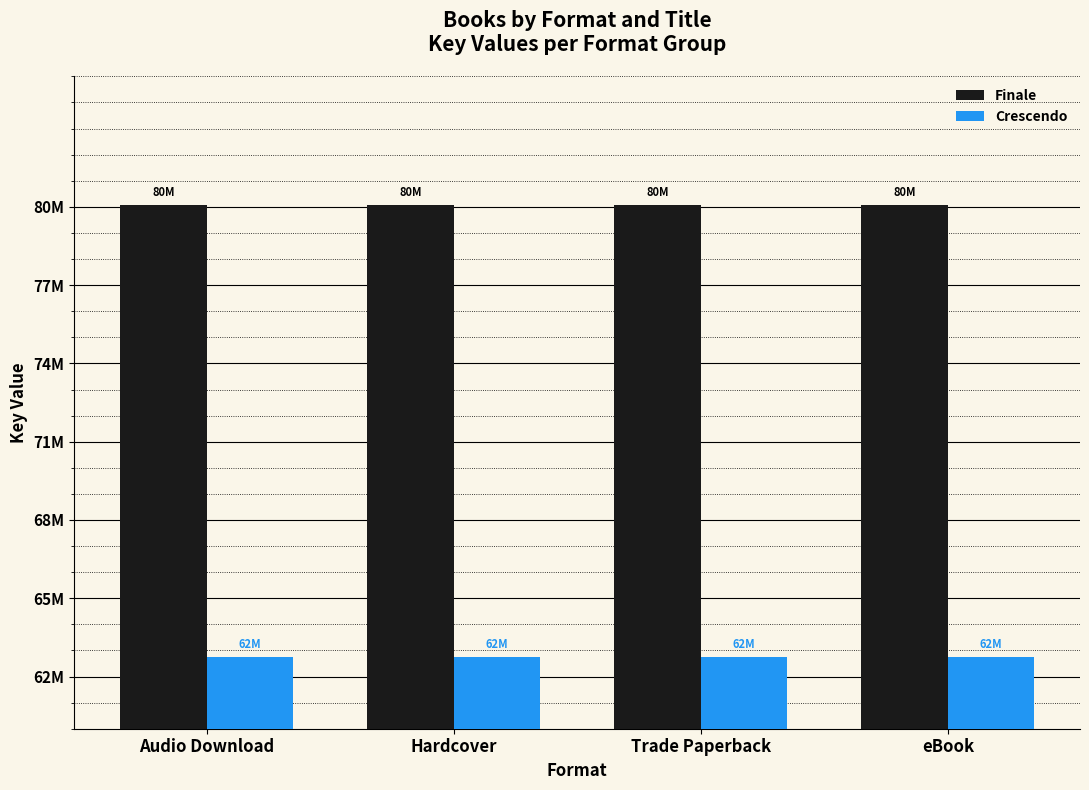

What are all the series names shown in the legend?

Finale, Crescendo